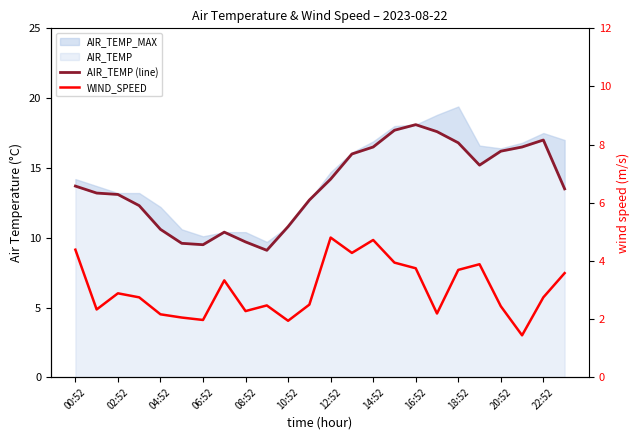

What is the sum of all WIND_SPEED values?

72.6